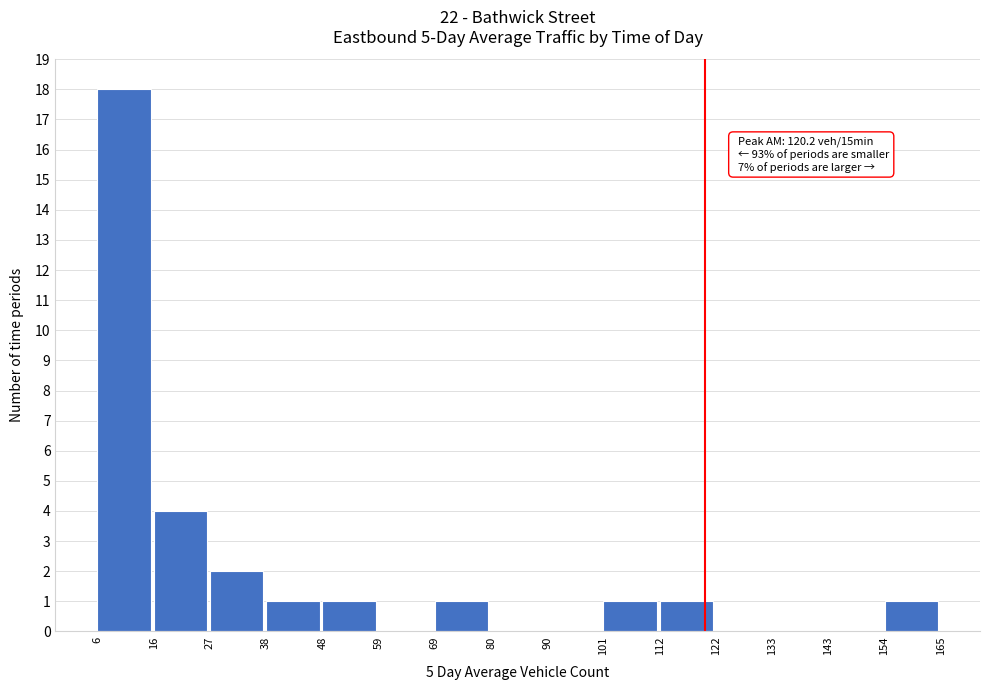

Which range on the x-axis has the tallest bar?

6 to 16